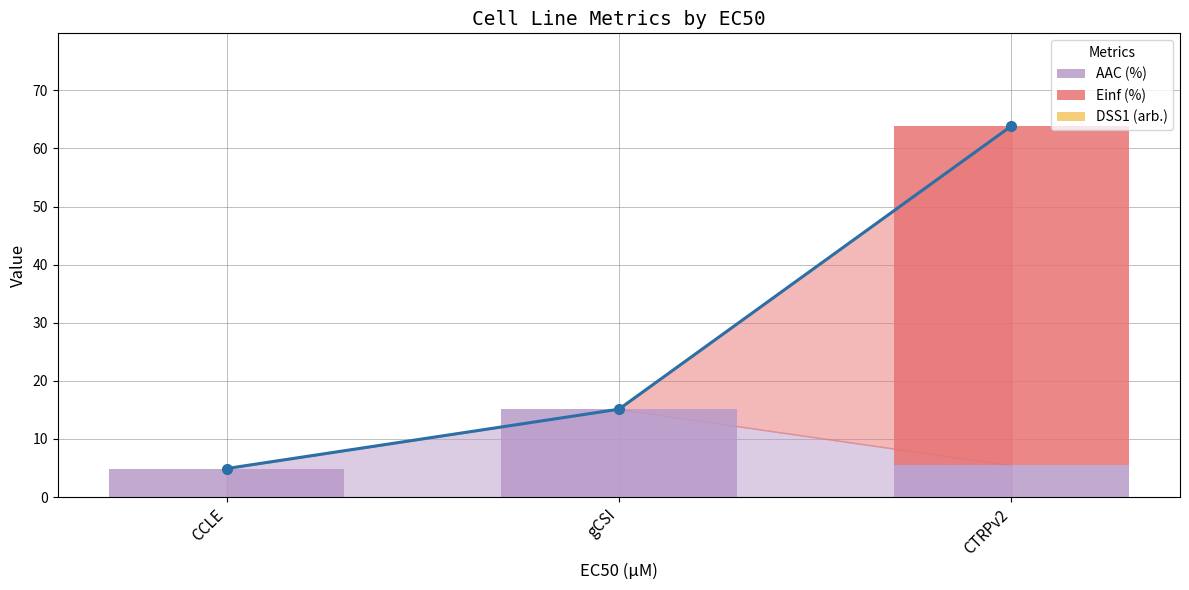

At gCSI, list the series in order from smallest to largest.

Einf (%), DSS1 (arb.), AAC (%)